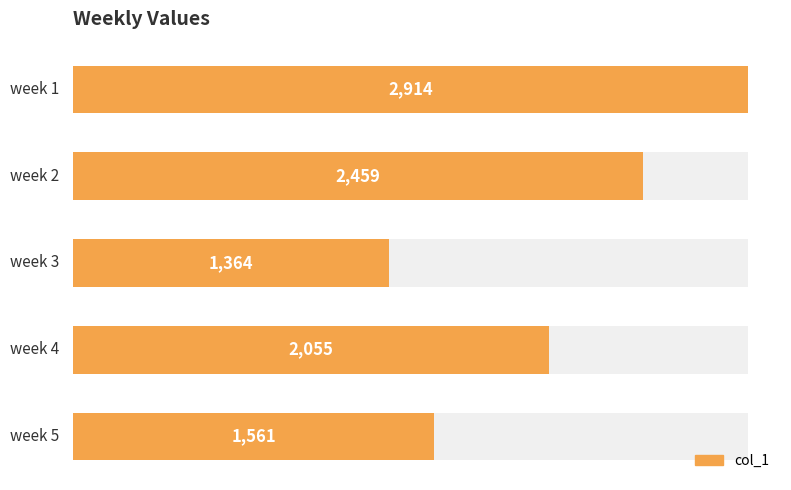

List the labels in order of value, largest first.

0, 1, 3, 4, 2